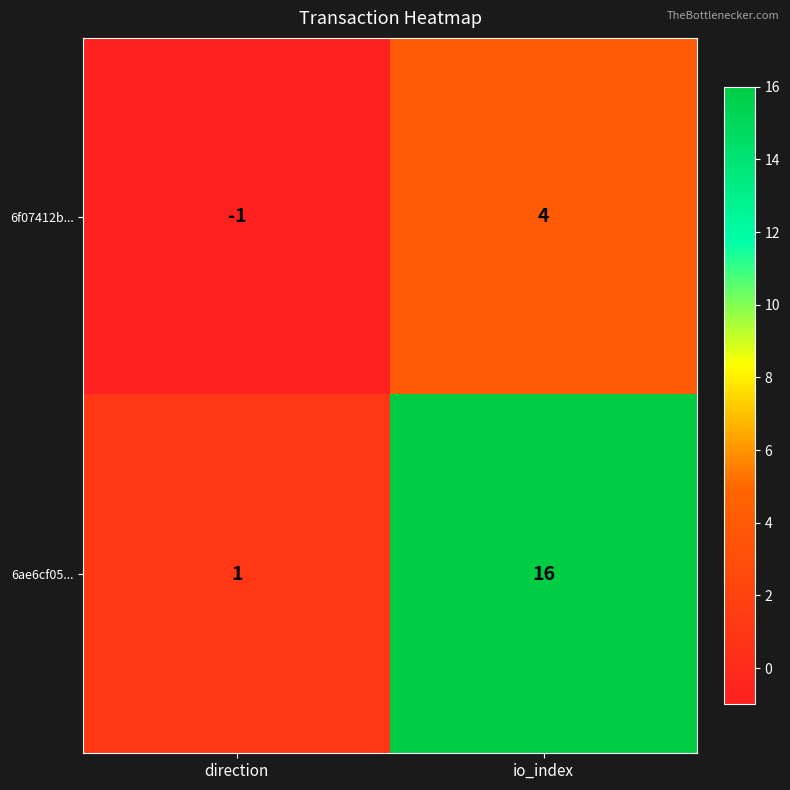

Reading left to right, transcribe all the data shown in this chart.

6f07412b...: direction=-1	io_index=4
6ae6cf05...: direction=1	io_index=16